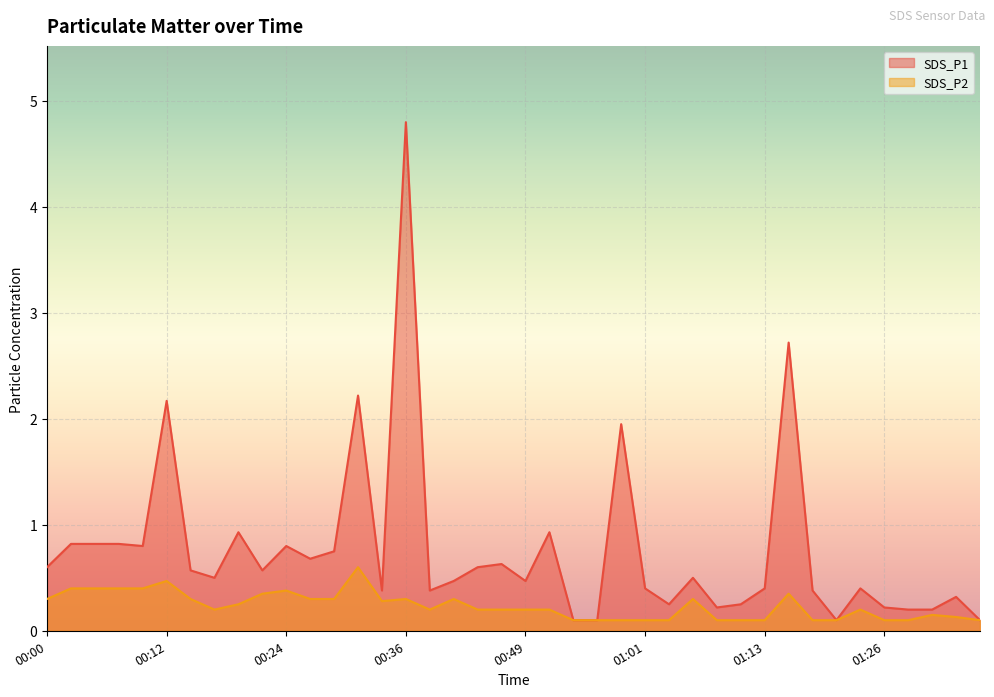

Which series changed the most between 00:15 and 01:28?

SDS_P1